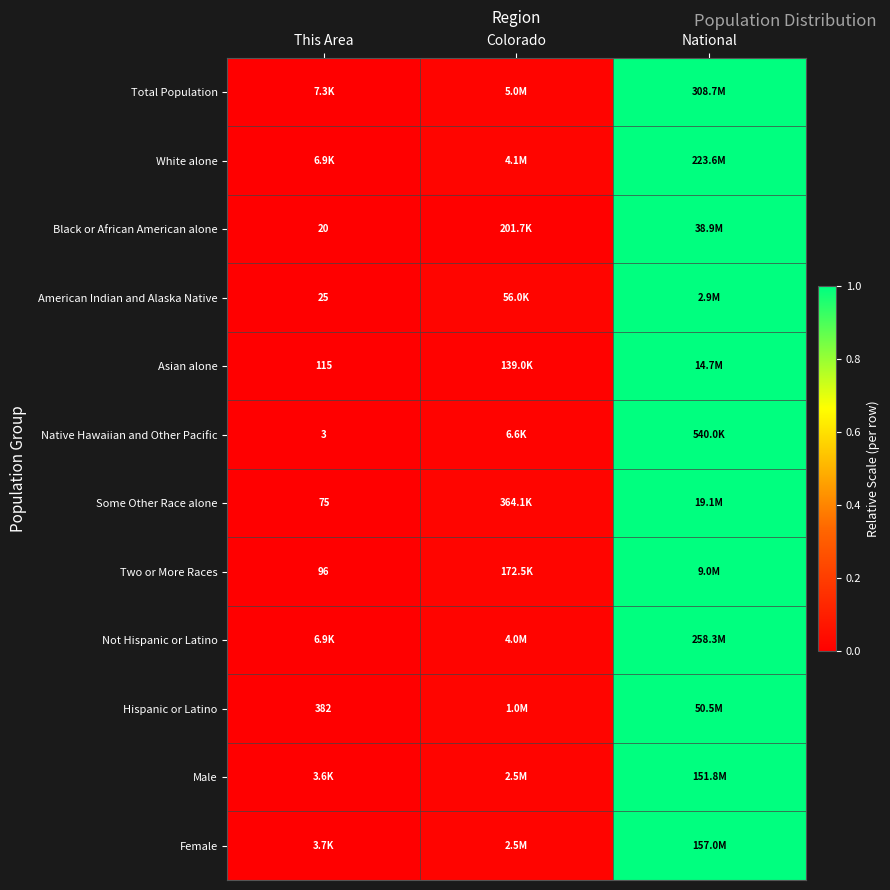

At how many categories does at least one series exceed 0?

2